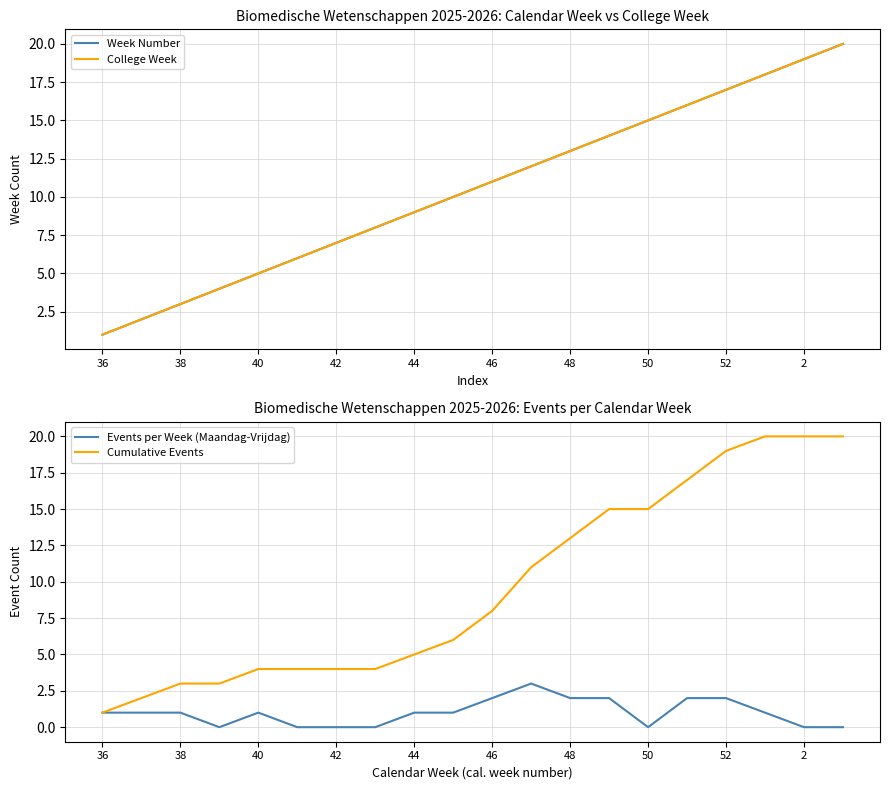

Where is Cumulative Events nearest to the value 10?

11